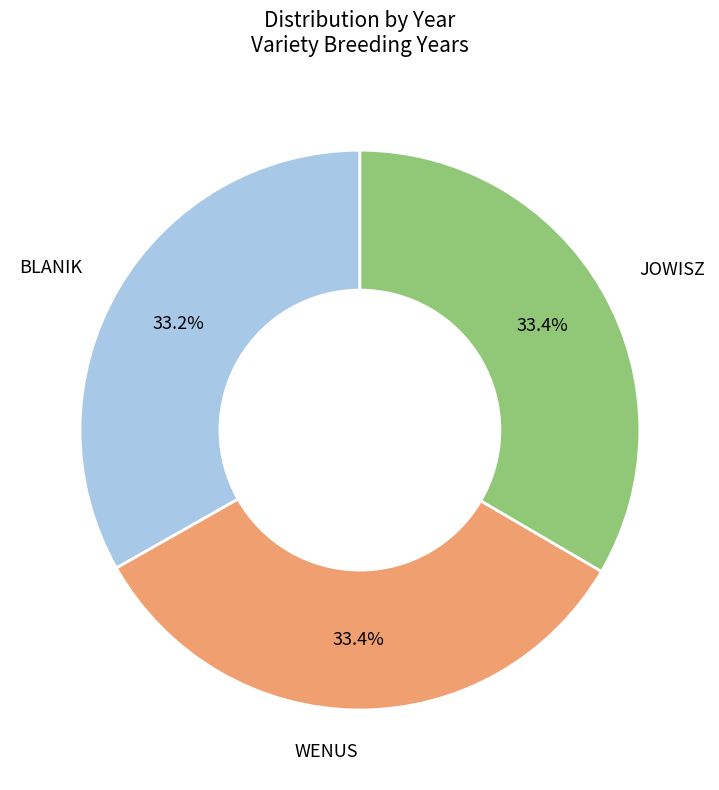

Is there any slice that represents more than half of the pie?

No